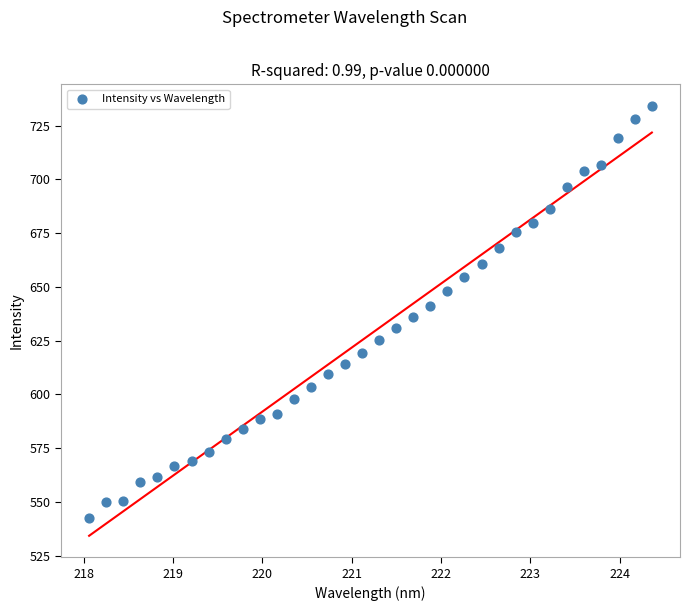

What is the range of Y values (max minus min)?

191.7